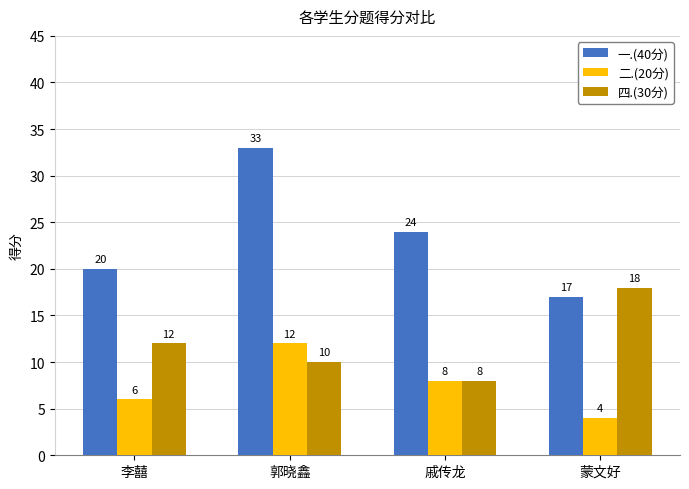

List the series in order of their overall mean, lowest first.

二.(20分), 四.(30分), 一.(40分)